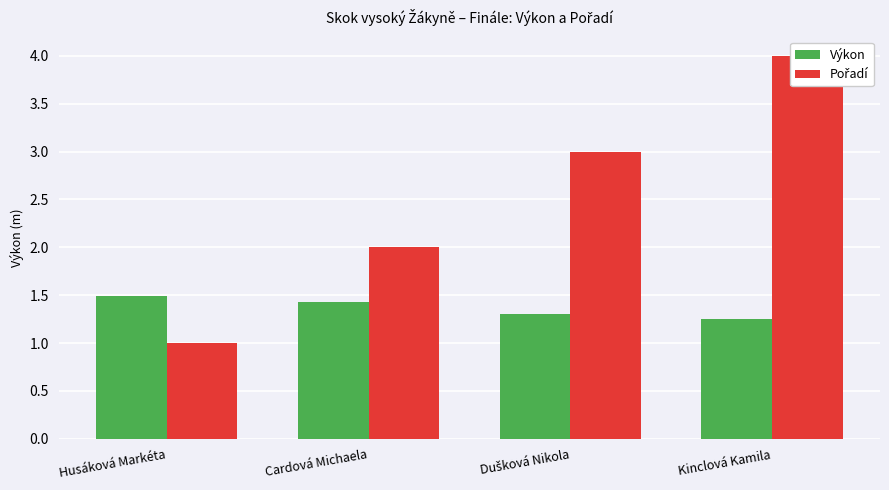

How many groups of bars are there?

4